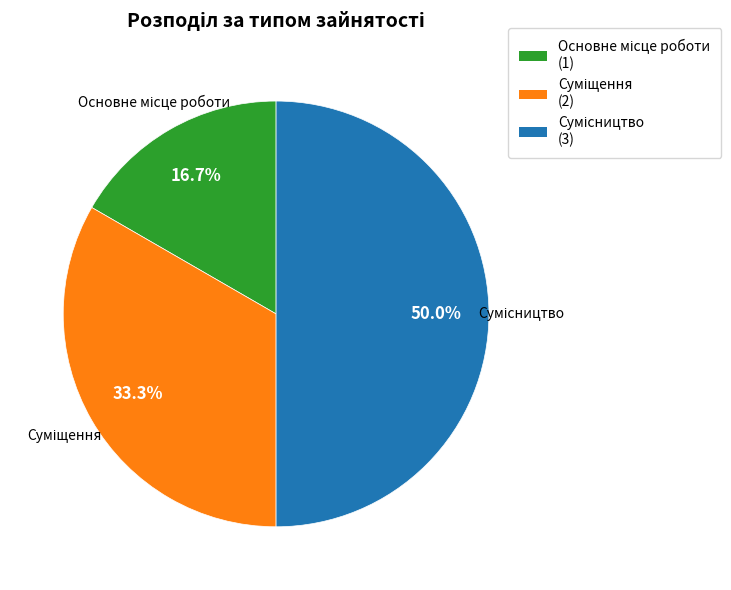

Count the number of slices in the pie.

3